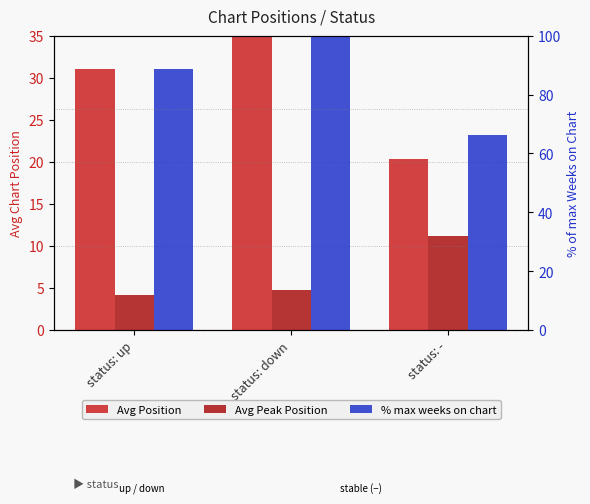

What is the spread (max minus min) of values at status: up?

84.5